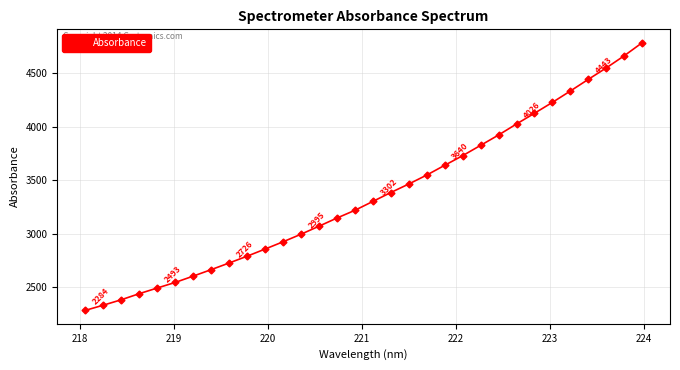

True or false: the data has more than 2 interior local peaks.

False